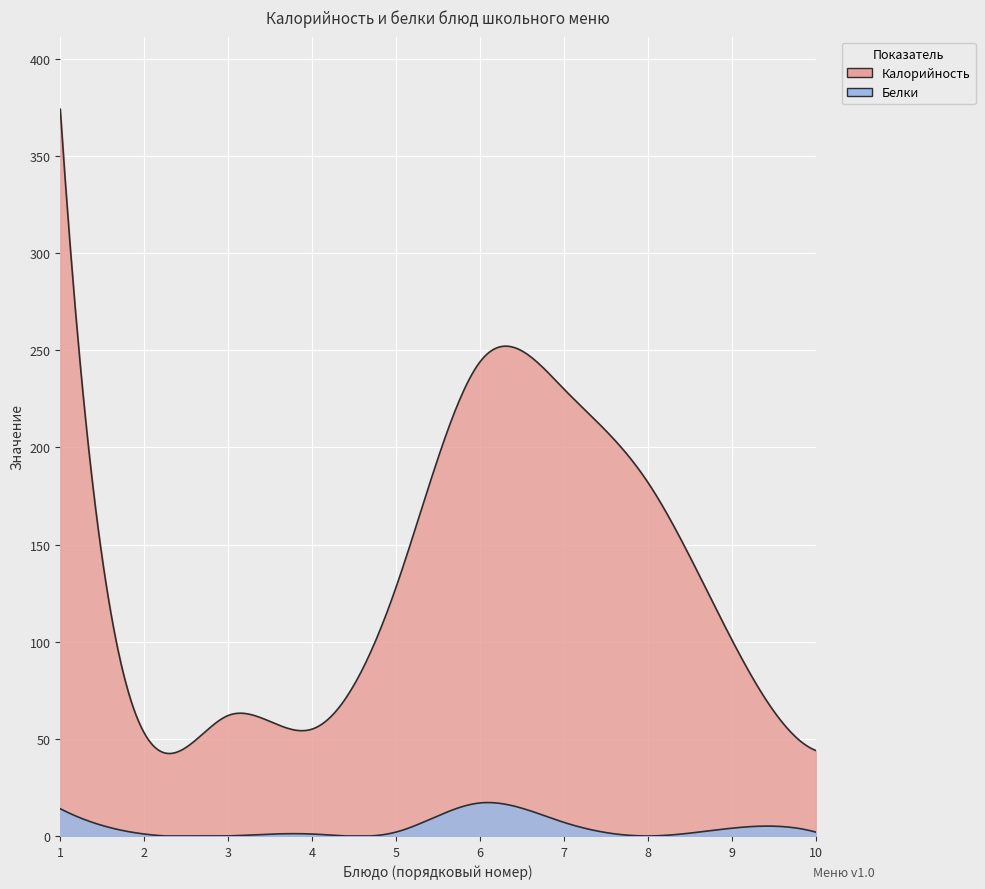

What is the difference between the second highest and second lowest values in the Белки series?

14